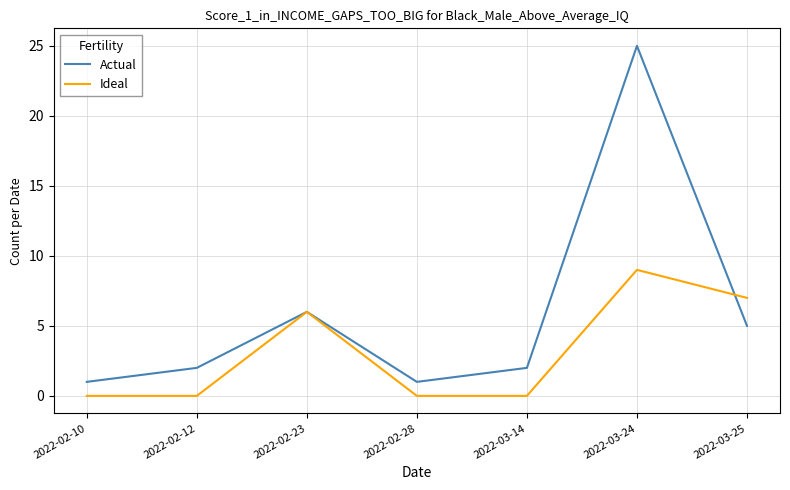

What is the difference between the second highest and second lowest values in the Ideal series?

7